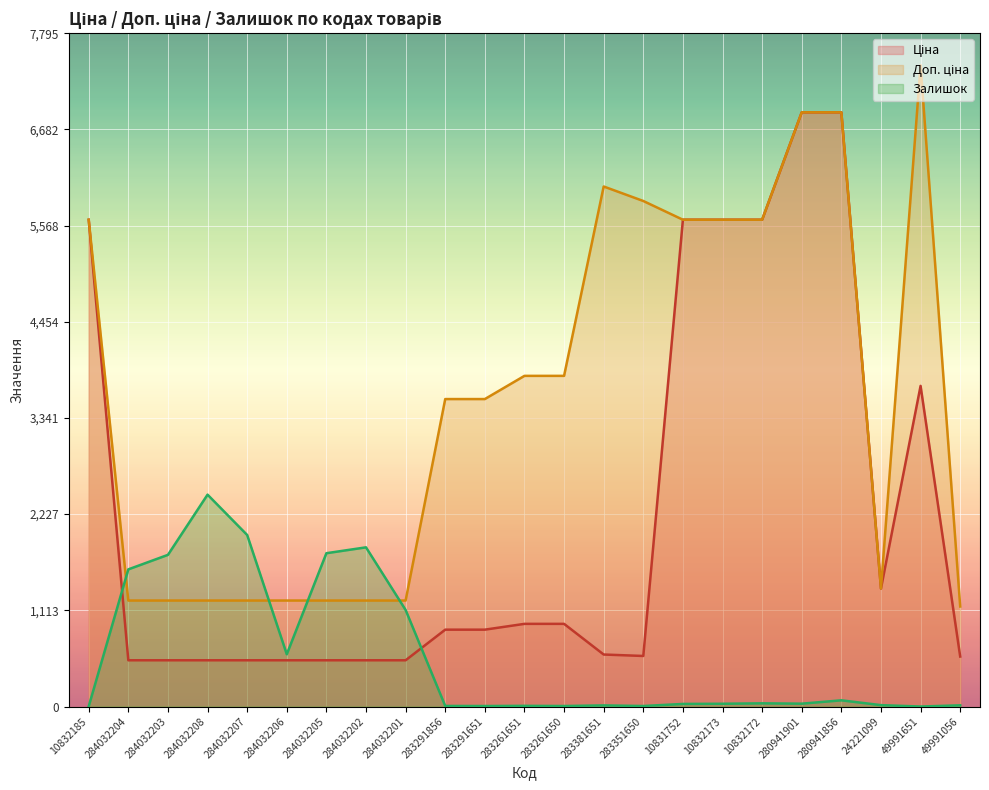

List the series in order of their peak value, highest first.

Доп. ціна, Ціна, Залишок